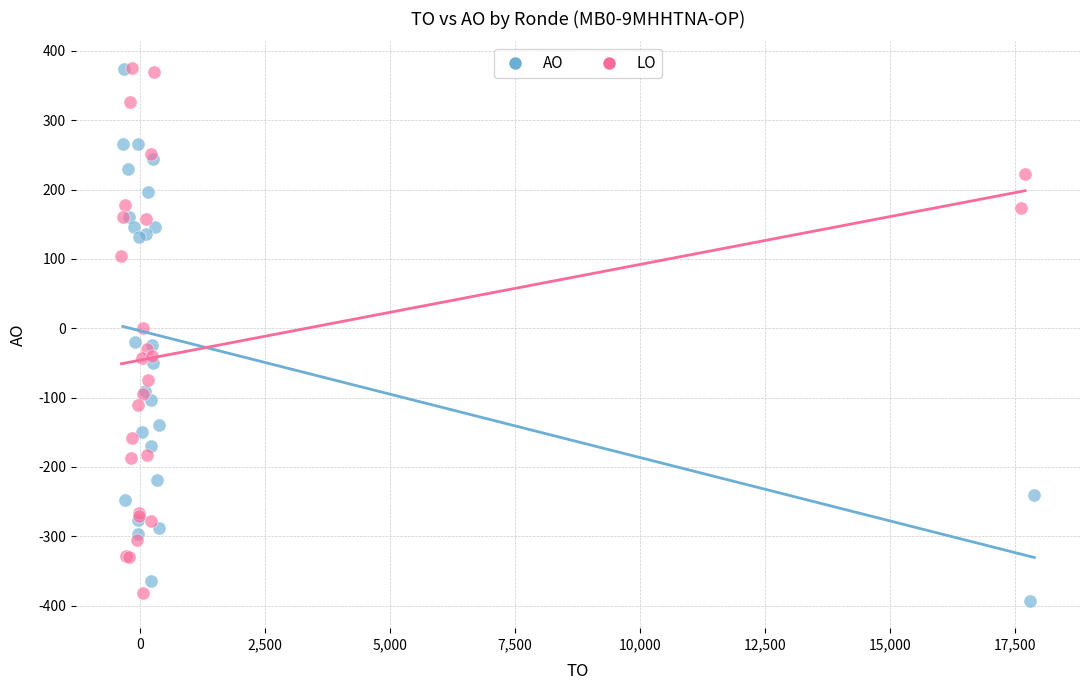

Which series reaches the minimum Y coordinate?

AO